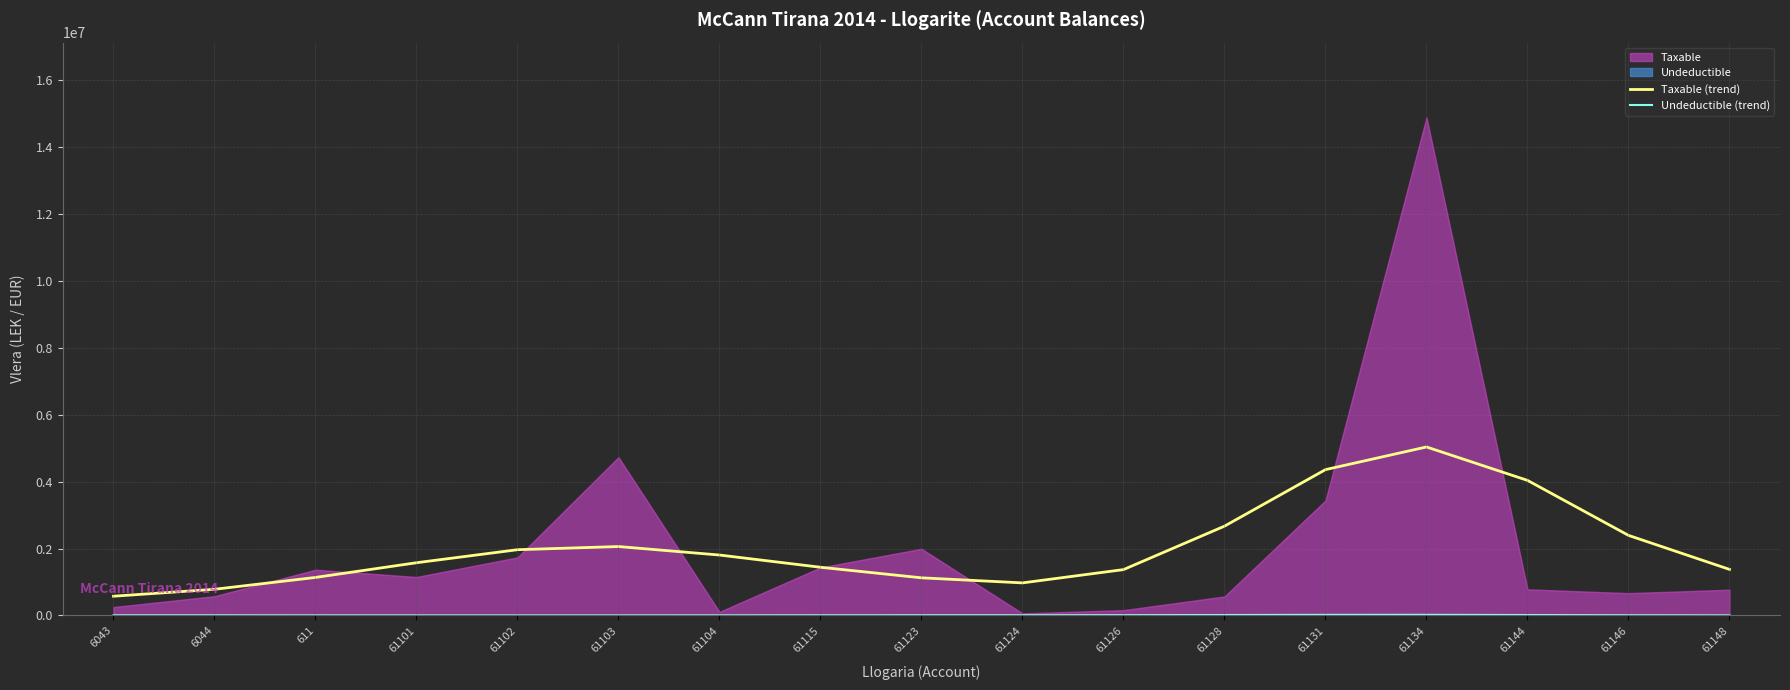

Between 61101 and 61134, which is larger?

61134